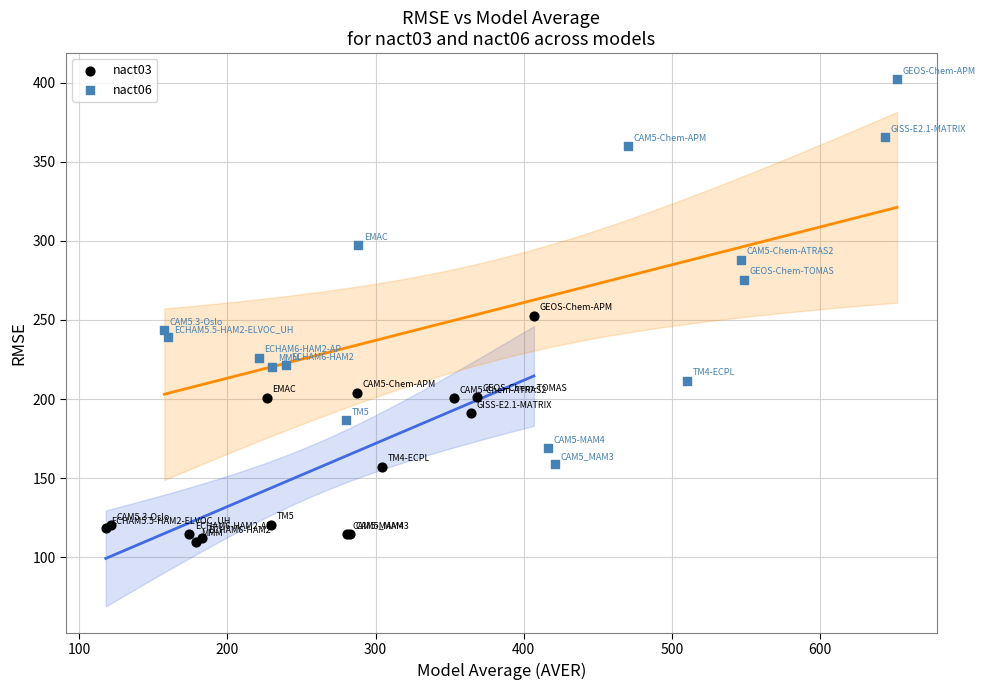

Which series contains the lowest Y value?

nact03